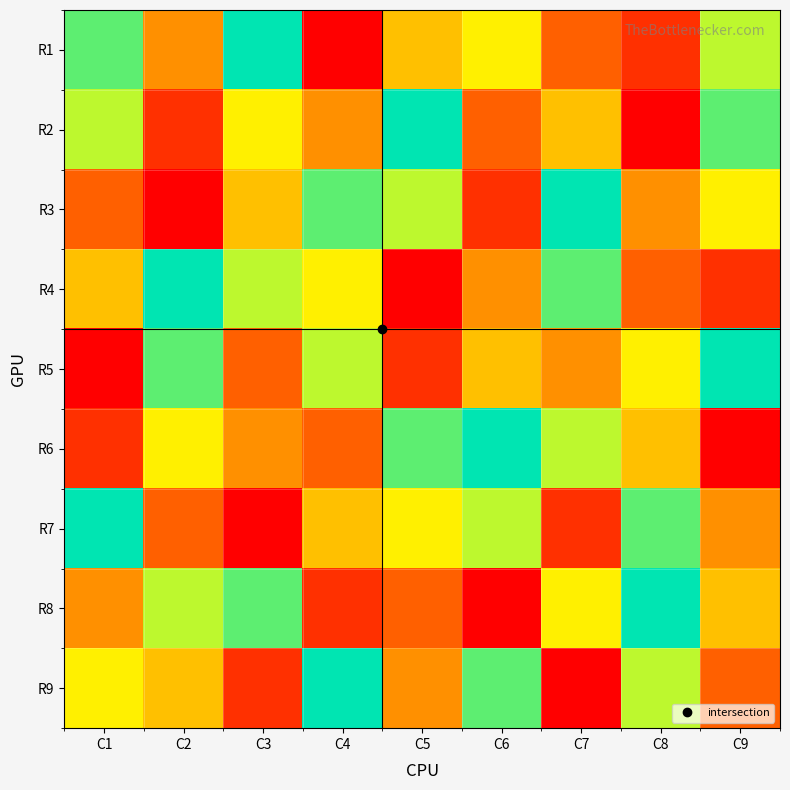

Reading left to right, what are all the values shown in this chart?

R1: C1=8	C2=4	C3=9	C4=1	C5=5	C6=6	C7=3	C8=2	C9=7
R2: C1=7	C2=2	C3=6	C4=4	C5=9	C6=3	C7=5	C8=1	C9=8
R3: C1=3	C2=1	C3=5	C4=8	C5=7	C6=2	C7=9	C8=4	C9=6
R4: C1=5	C2=9	C3=7	C4=6	C5=1	C6=4	C7=8	C8=3	C9=2
R5: C1=1	C2=8	C3=3	C4=7	C5=2	C6=5	C7=4	C8=6	C9=9
R6: C1=2	C2=6	C3=4	C4=3	C5=8	C6=9	C7=7	C8=5	C9=1
R7: C1=9	C2=3	C3=1	C4=5	C5=6	C6=7	C7=2	C8=8	C9=4
R8: C1=4	C2=7	C3=8	C4=2	C5=3	C6=1	C7=6	C8=9	C9=5
R9: C1=6	C2=5	C3=2	C4=9	C5=4	C6=8	C7=1	C8=7	C9=3